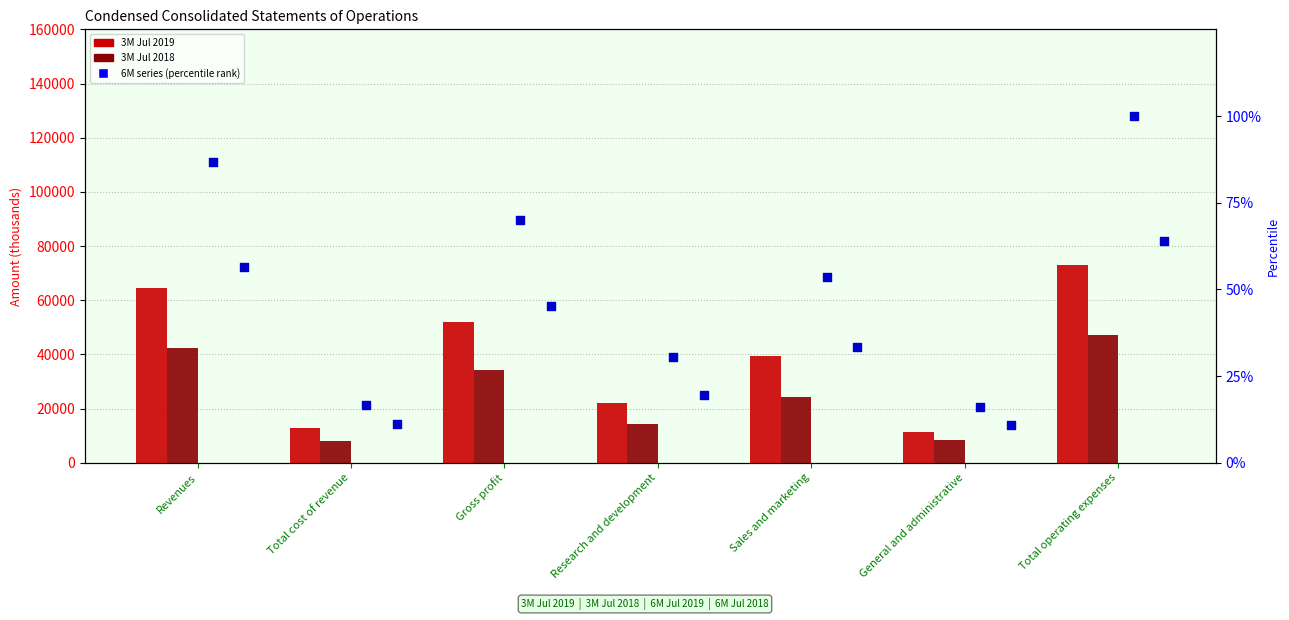

At how many categories does at least one series exceed 18486?

5